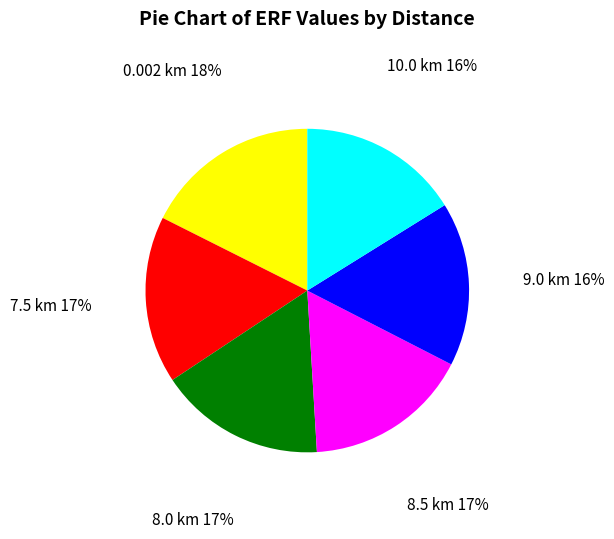

What is the largest slice in the pie chart?

0.002 km